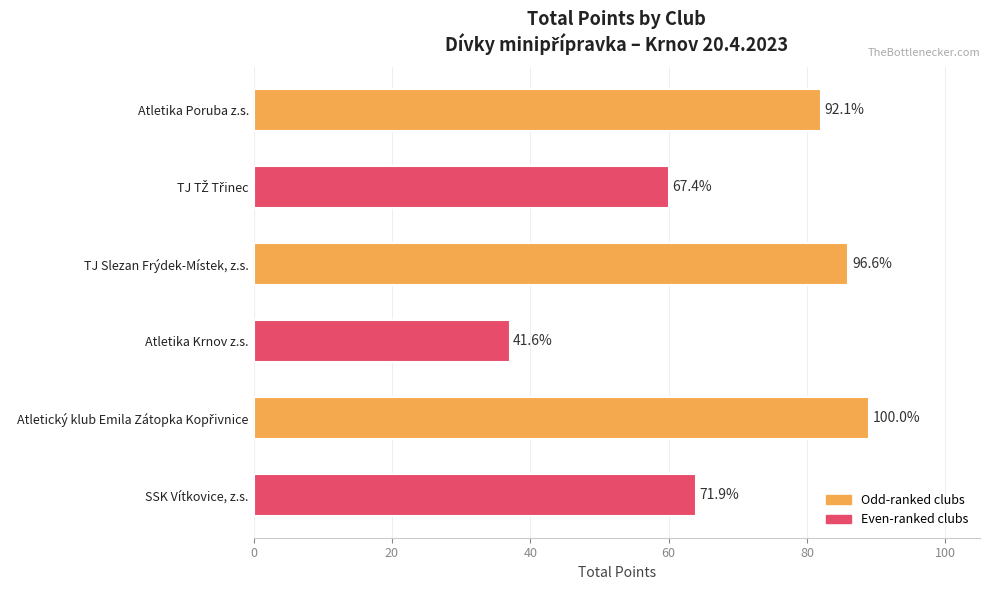

Are the bars horizontal?

Yes